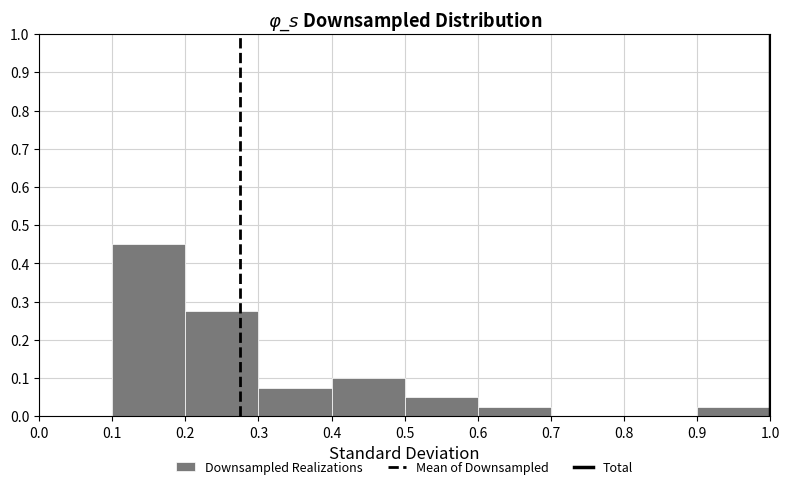

Reading left to right, list every bar in this chart as the range it spans on the x-axis followed by its height. The values are not printed on the chart, so give them approximately, as read against the axis.

0.0 to 0.1: 0
0.1 to 0.2: 0.45
0.2 to 0.3: 0.28
0.3 to 0.4: 0.08
0.4 to 0.5: 0.10
0.5 to 0.6: 0.05
0.6 to 0.7: 0.03
0.7 to 0.8: 0
0.8 to 0.9: 0
0.9 to 1.0: 0.03